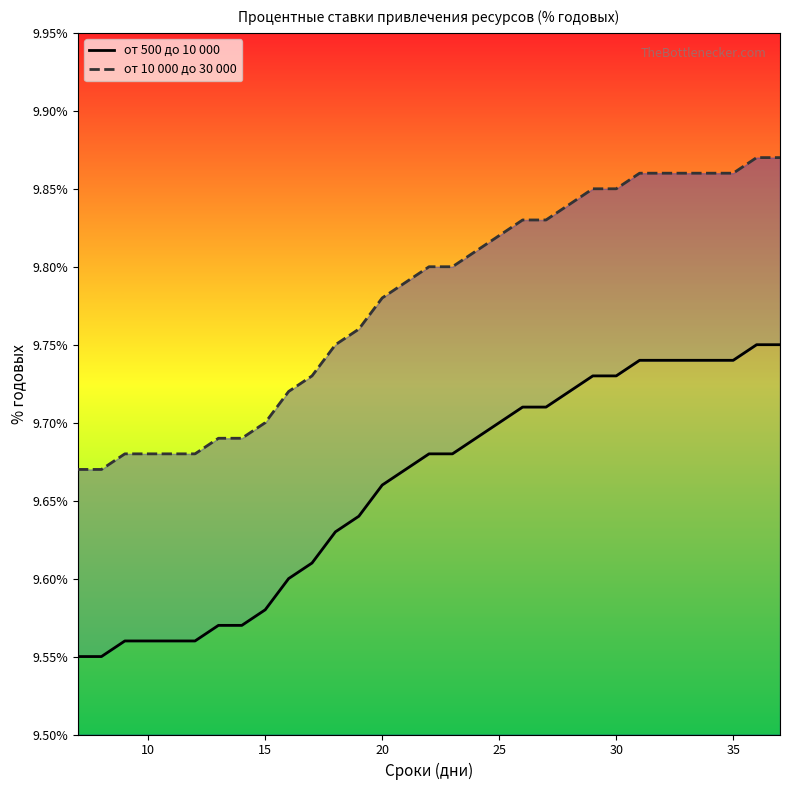

What is the difference between the maximum and minimum values in the от 500 до 10 000 series?

0.2